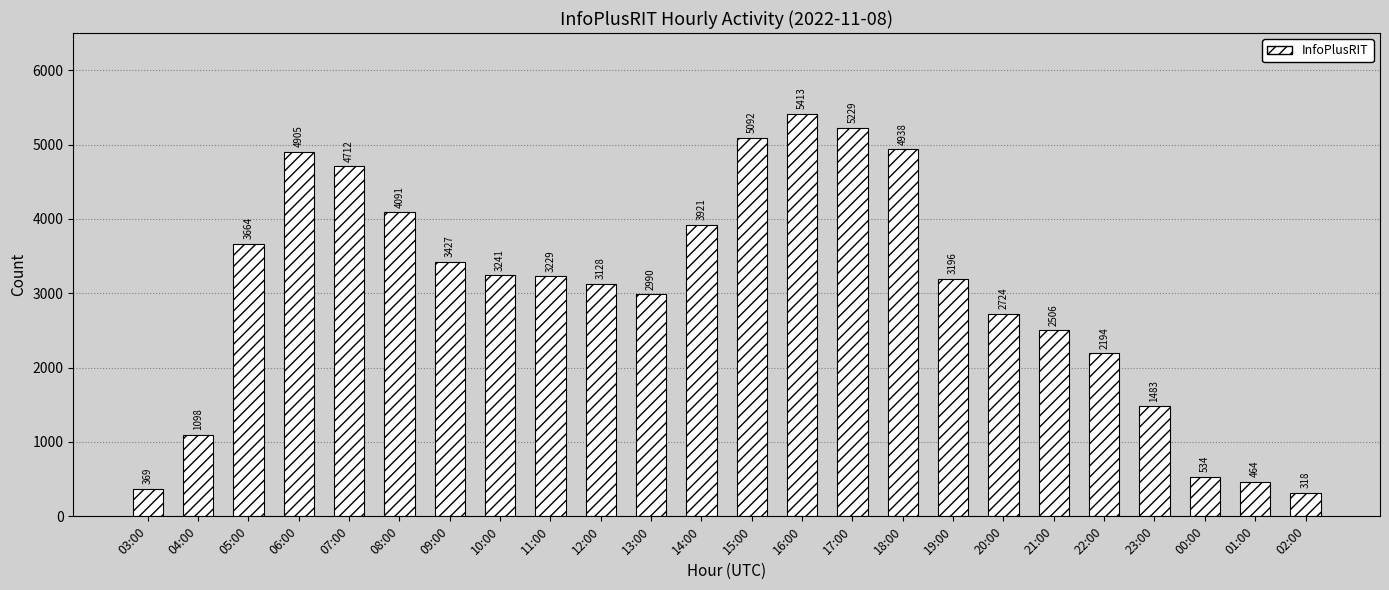

What is the value of the 6th bar from the left?

4091